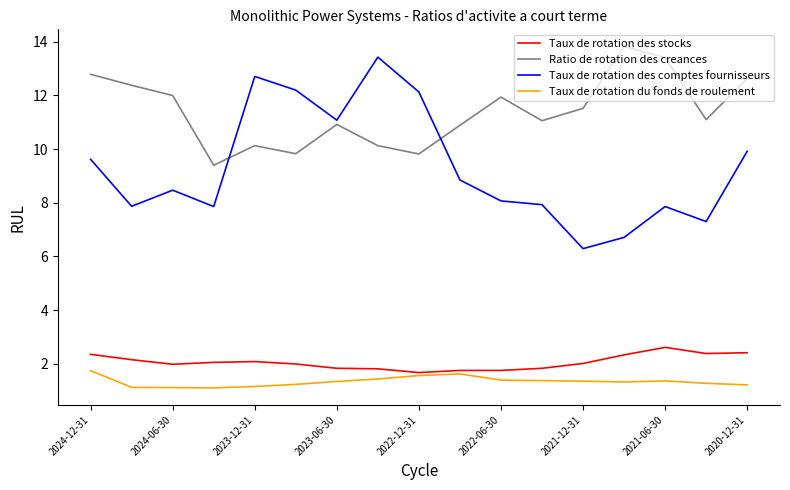

Which series has the largest total across all categories?

Ratio de rotation des creances